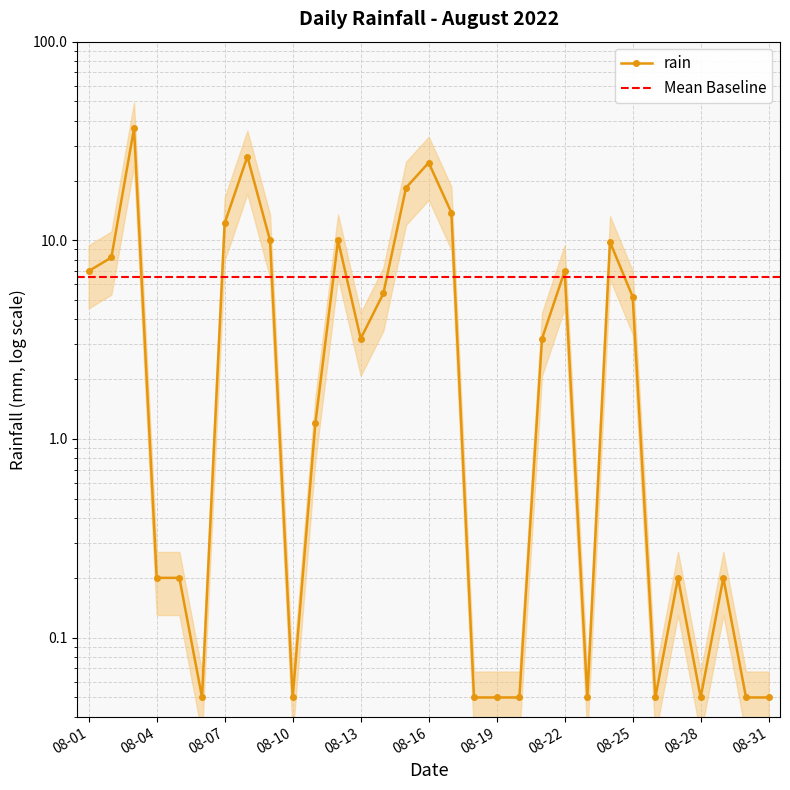

List the labels in order of value, largest first.

2022-08-03, 2022-08-08, 2022-08-16, 2022-08-15, 2022-08-17, 2022-08-07, 2022-08-09, 2022-08-12, 2022-08-24, 2022-08-02, 2022-08-01, 2022-08-22, 2022-08-14, 2022-08-25, 2022-08-13, 2022-08-21, 2022-08-11, 2022-08-04, 2022-08-05, 2022-08-27, 2022-08-29, 2022-08-06, 2022-08-10, 2022-08-18, 2022-08-19, 2022-08-20, 2022-08-23, 2022-08-26, 2022-08-28, 2022-08-30, 2022-08-31